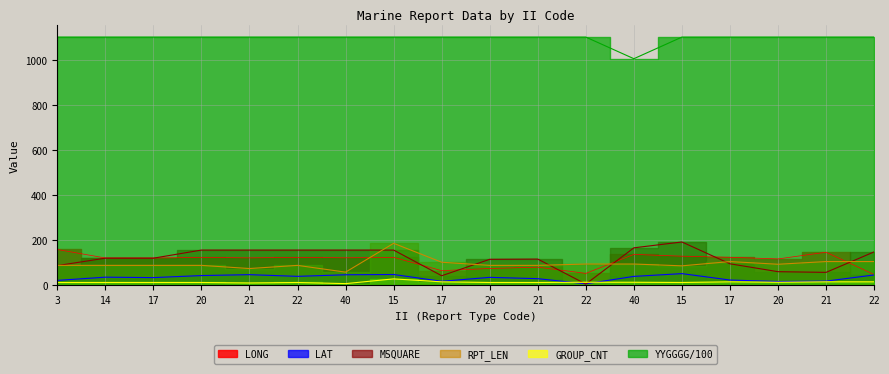

Reading left to right, list all the values displayed in this chart.

LONG: 159.6	121.9	121.7	124.5	122.4	124.7	122.7	124.7	65.5	75.3	81.1	53.5	137.8	129.8	125.0	117.7	147.5	48.4
LAT: 22.3	36.6	34.7	43.8	47.8	40.3	47.3	48.5	18.3	35.8	30.0	7.1	40.1	52.4	23.9	17.4	19.1	46.4
MSQUARE: 88.0	121.0	121.0	157.0	157.0	157.0	157.0	157.0	43.0	116.0	117.0	6.0	167.0	193.0	96.0	61.0	58.0	149.0
RPT_LEN: 89.0	89.0	89.0	89.0	75.0	89.0	59.0	187.0	103.0	89.0	89.0	95.0	95.0	87.0	106.0	94.0	106.0	106.0
GROUP_CNT: 13.0	13.0	13.0	13.0	11.0	13.0	8.0	29.0	16.0	13.0	13.0	14.0	14.0	13.0	16.0	14.0	16.0	16.0
YYGGGG: 1103.0	1103.0	1103.0	1103.0	1103.0	1103.0	1103.0	1103.0	1103.0	1103.0	1103.0	1103.0	1007.0	1103.0	1103.0	1103.0	1103.0	1103.0